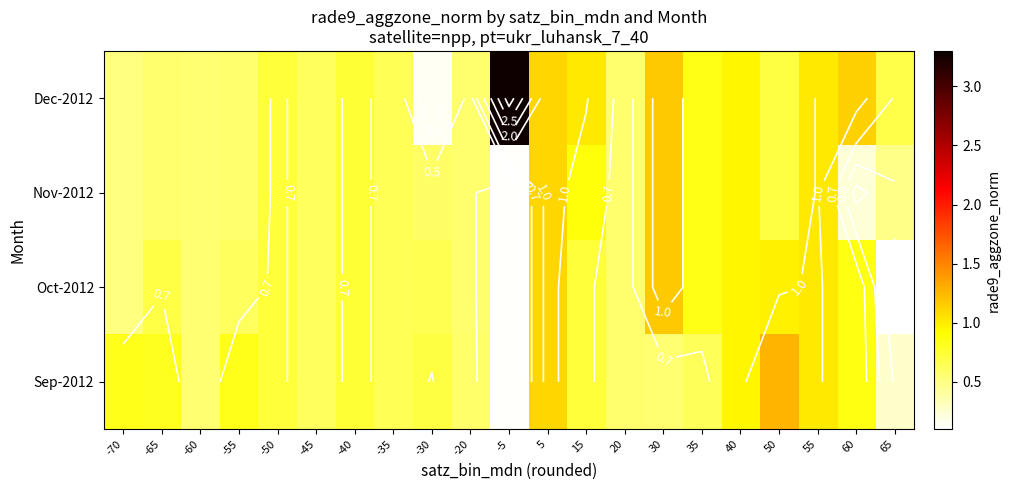

At which label does Nov-2012 reach its minimum?

-5